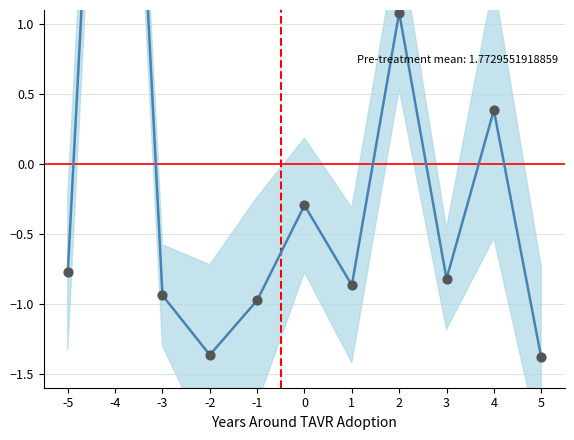

Which has a higher value, -4 or 3?

-4